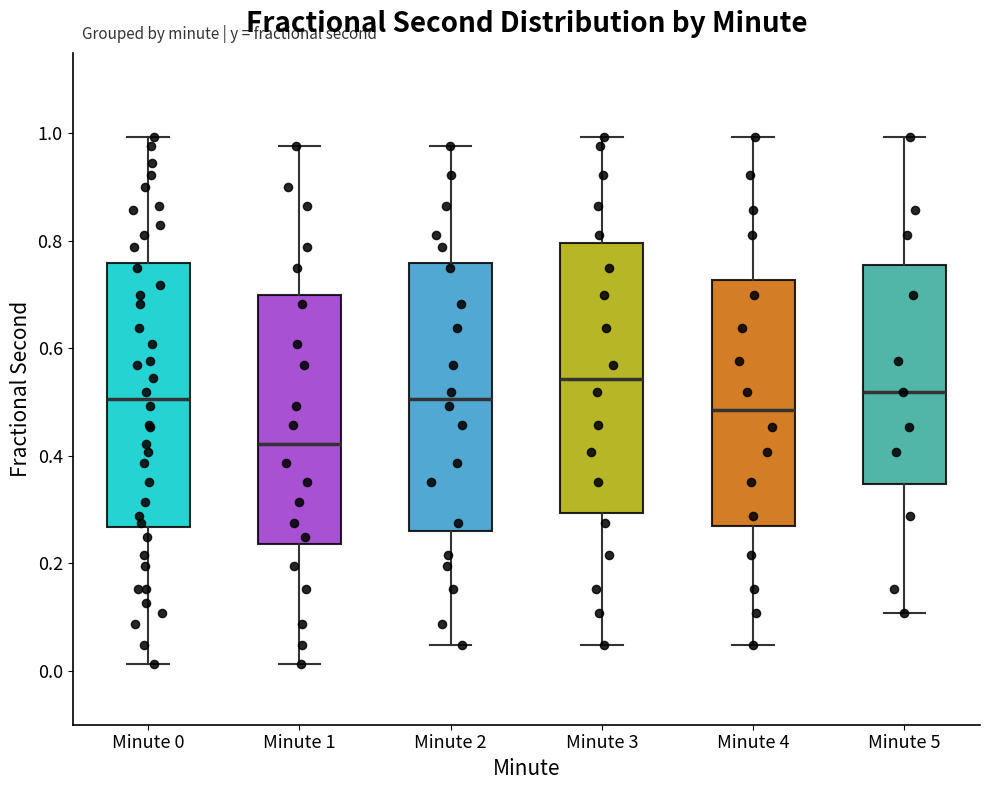

Where does the median line of the box for Minute 5 sit on the y-axis? The values are not printed on the chart, so give them approximately, as read against the axis.

0.52